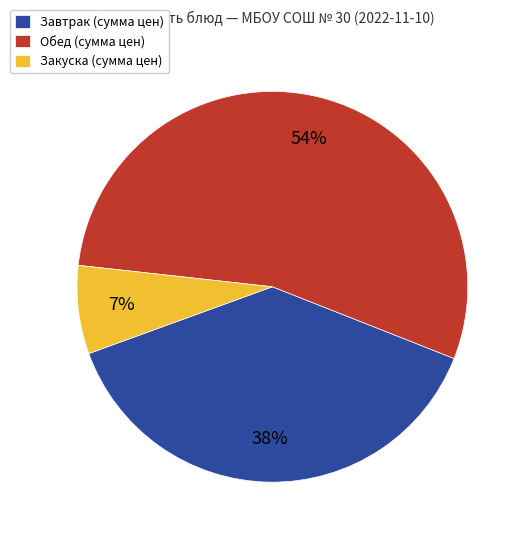

Combined, do Закуска (сумма цен) and Обед (сумма цен) account for over 50%?

Yes